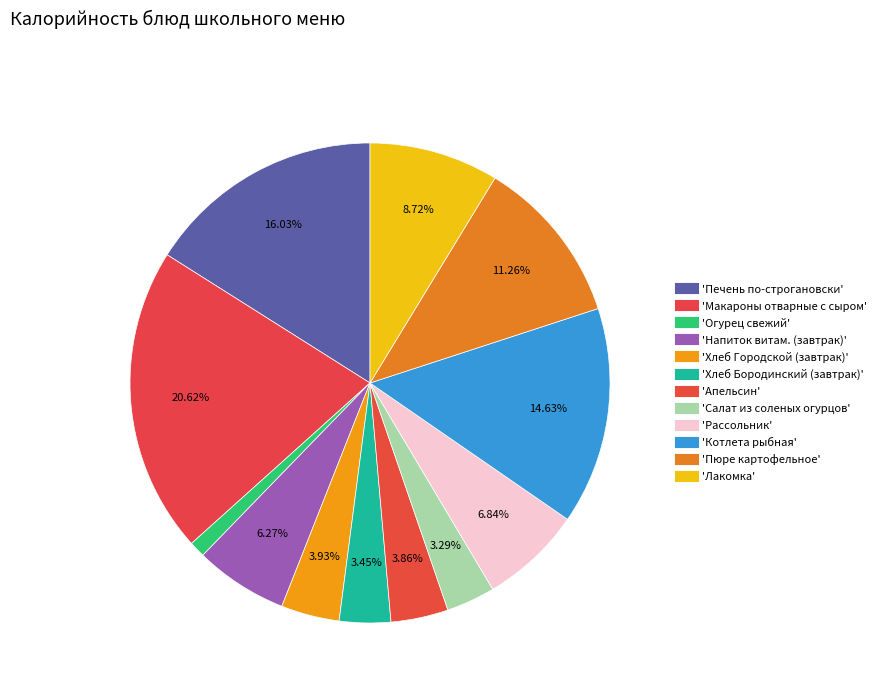

Which category has the smallest portion of the pie?

Огурец свежий